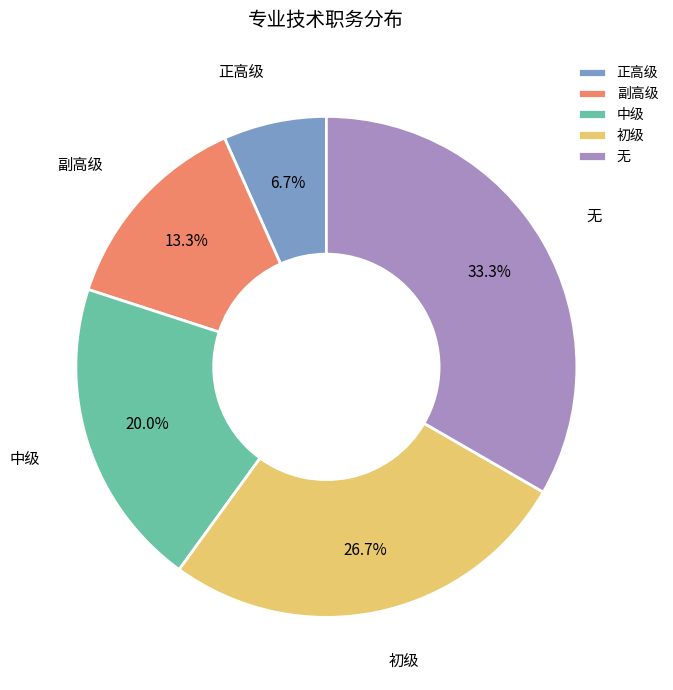

What percentage is NOT represented by 无?

66.7%